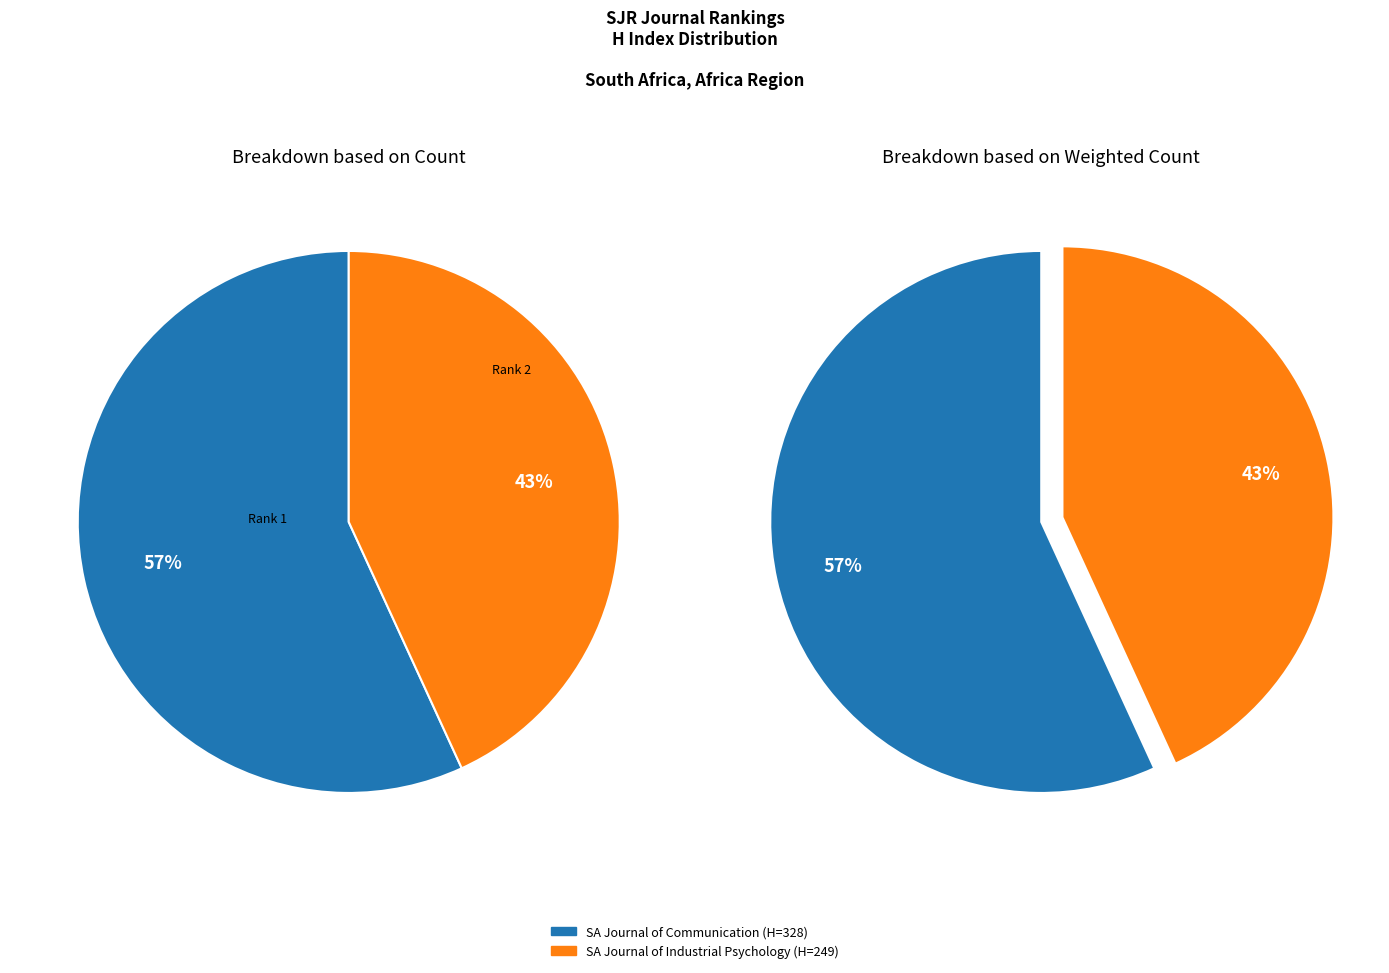

To the nearest percent, what percentage of the pie is SA Journal of Industrial Psychology?

43%